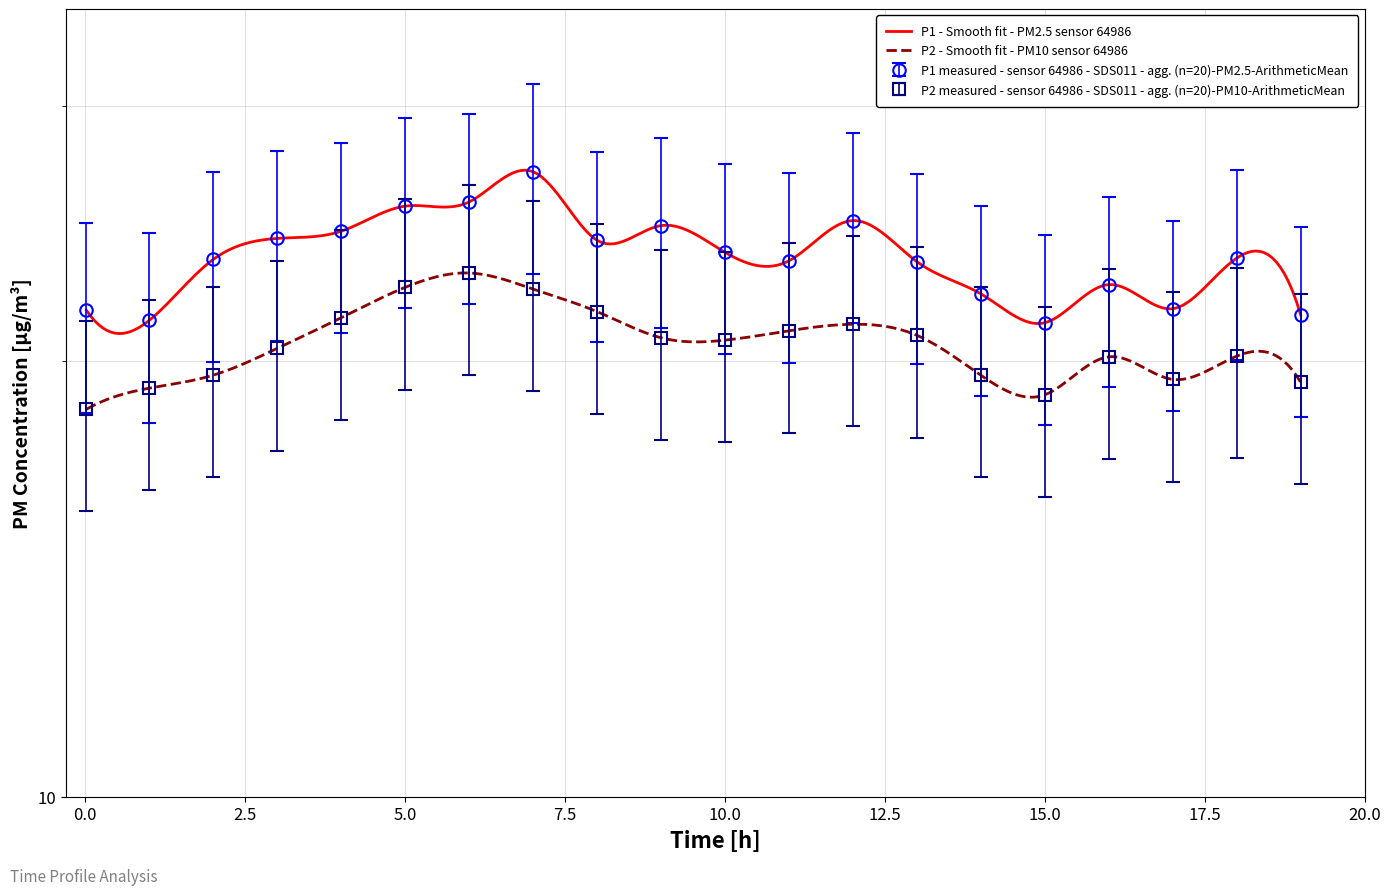

Which category has the highest value across all series?

07:00